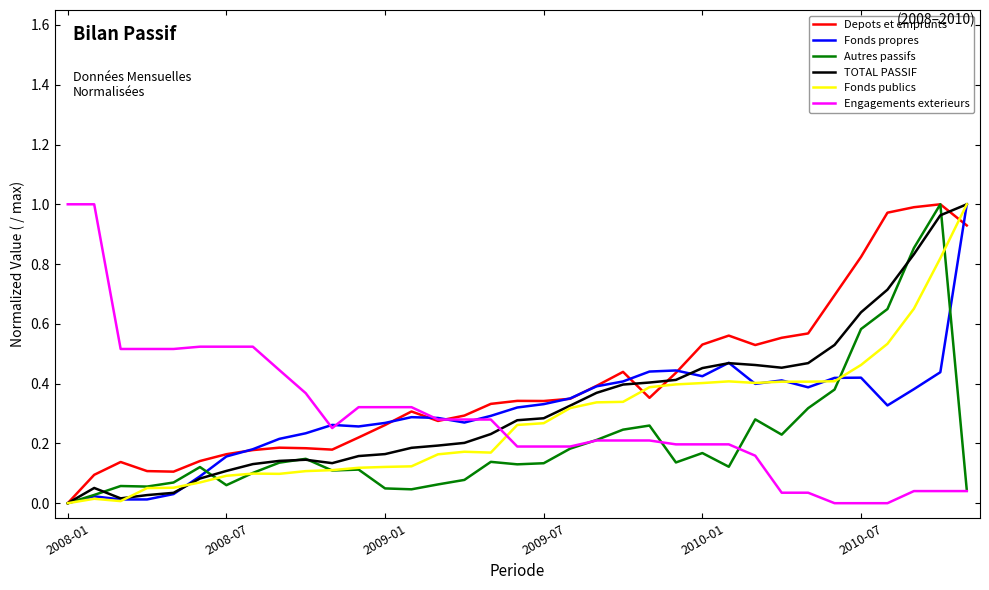

Which series has the largest total across all categories?

Depots et emprunts